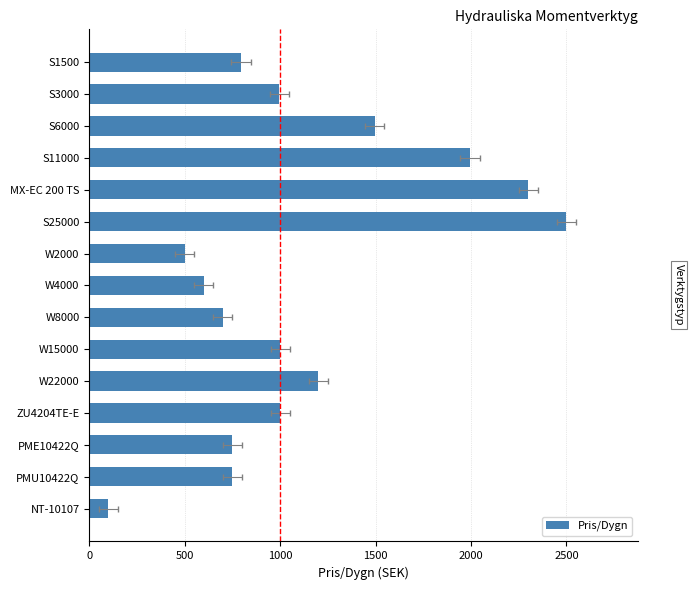

How many bars are there in total?

15